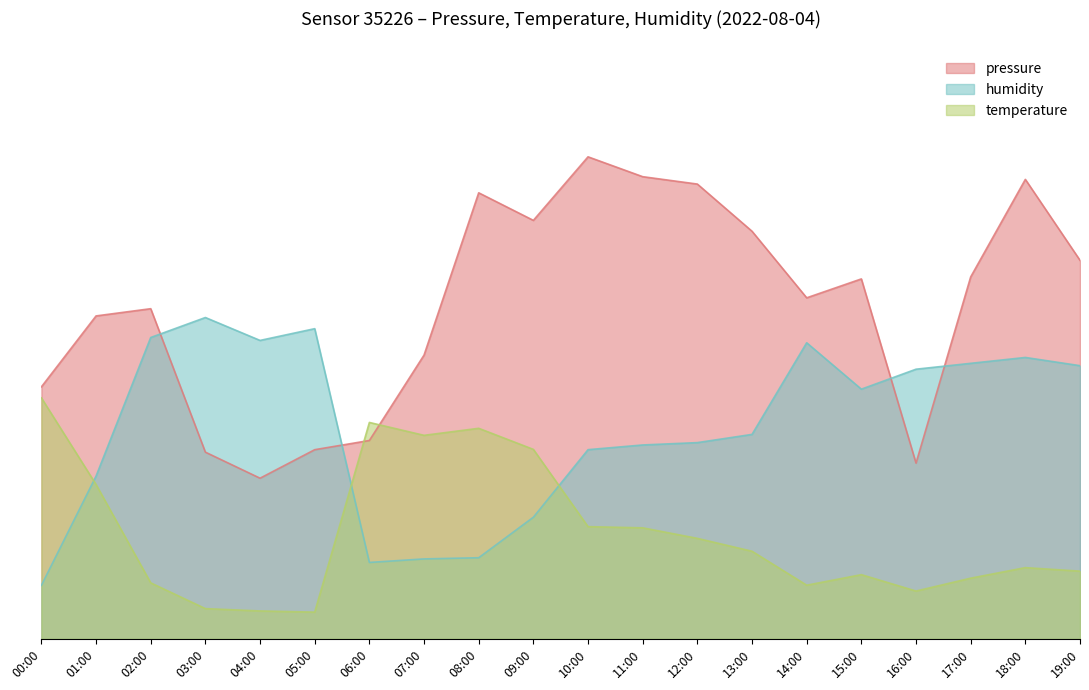

The value of temperature at 01:00 is 28.8. True or false?

True